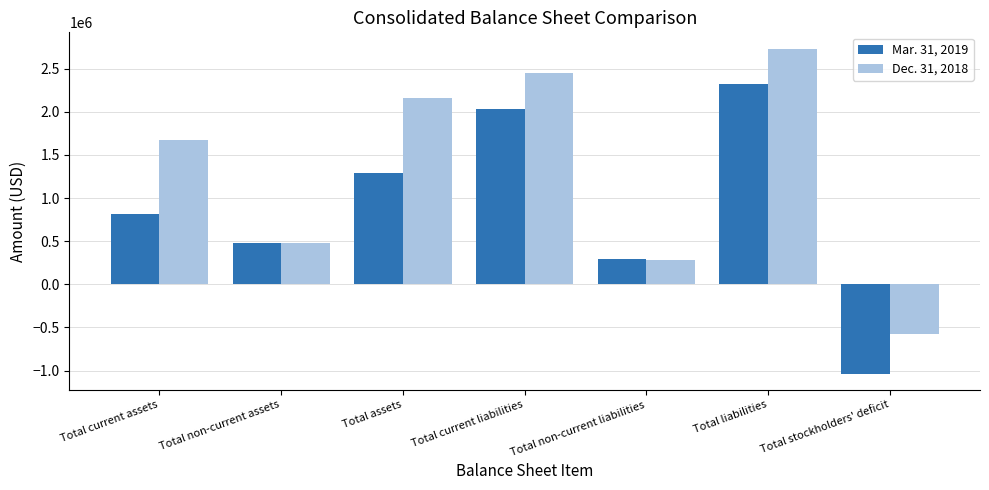

Reading right to left, what are all the values shown in this chart?

Mar. 31, 2019: -1034415	2324112	294439	2029673	1289697	474954	814743
Dec. 31, 2018: -577827	2733881	283732	2450149	2156054	480793	1675261